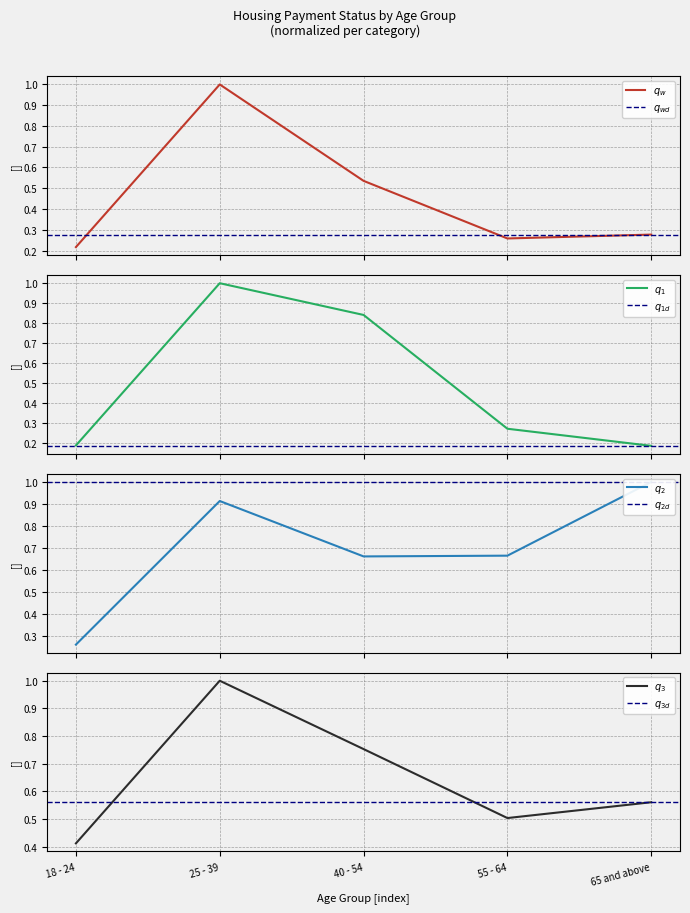

What is the difference between the maximum and minimum values in the Yes (caught up) series?

0.8